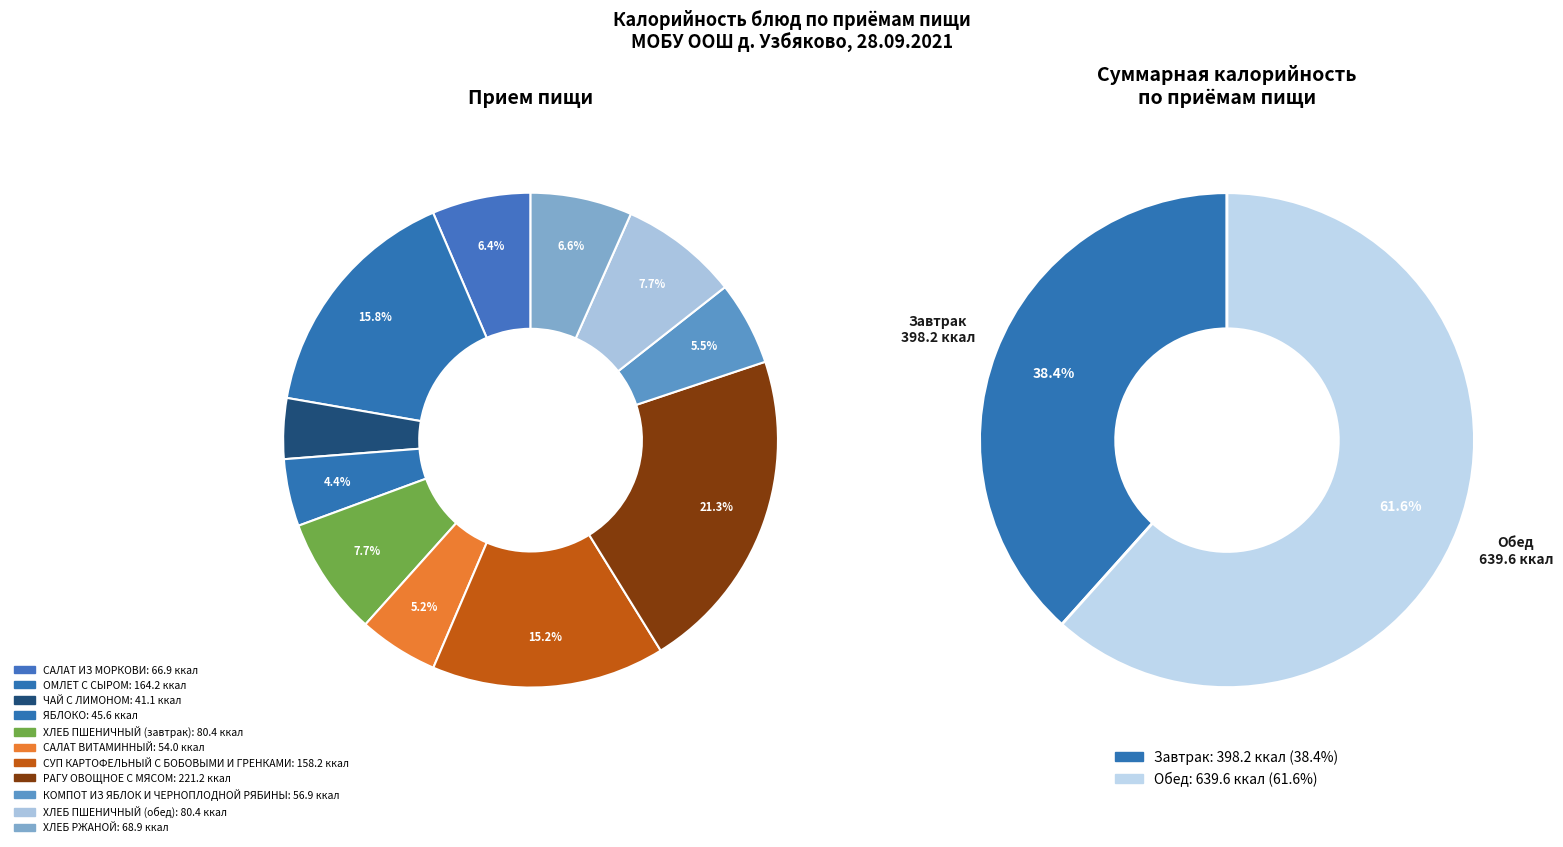

To the nearest percent, what is the combined percentage of РАГУ ОВОЩНОЕ С МЯСОМ and СУП КАРТОФЕЛЬНЫЙ С БОБОВЫМИ И ГРЕНКАМИ?

37%